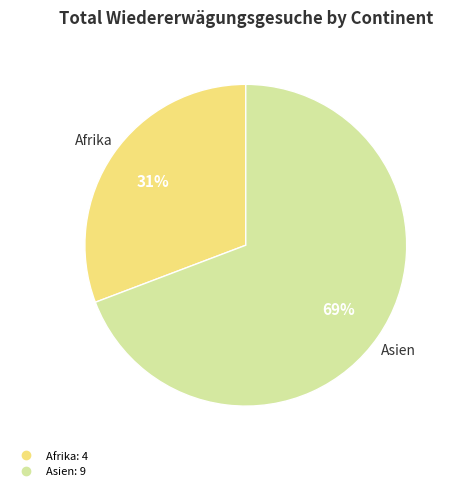

To the nearest percent, what is the average slice percentage?

50%